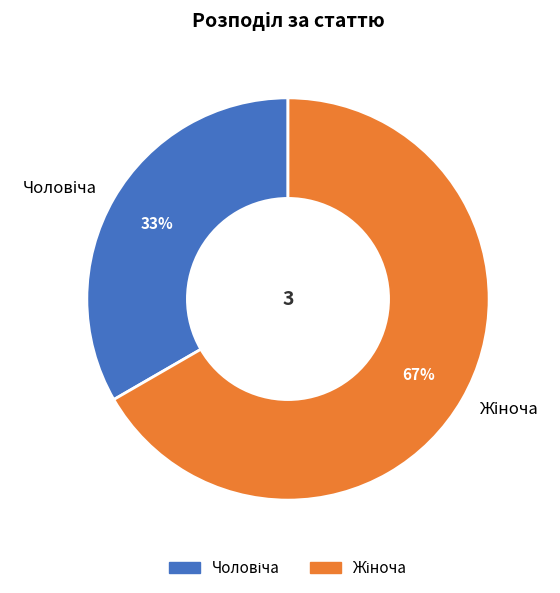

Is there a majority slice in this chart?

Yes